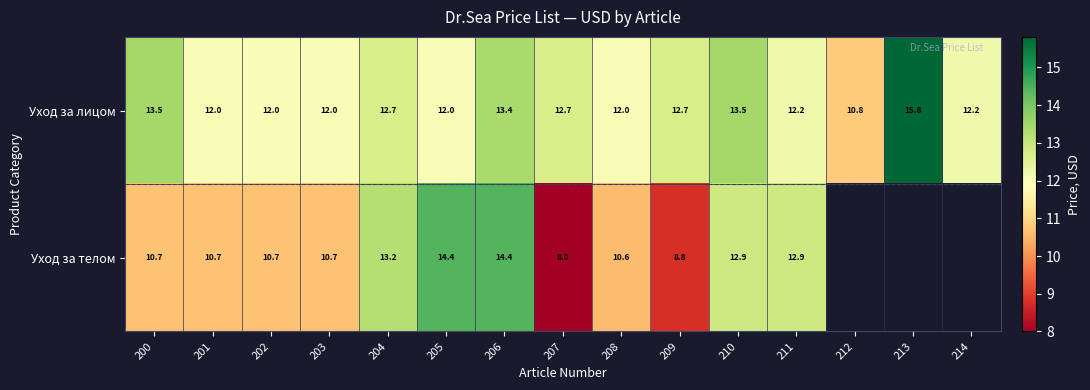

At 206, list the series in order from smallest to largest.

Уход за лицом, Уход за телом